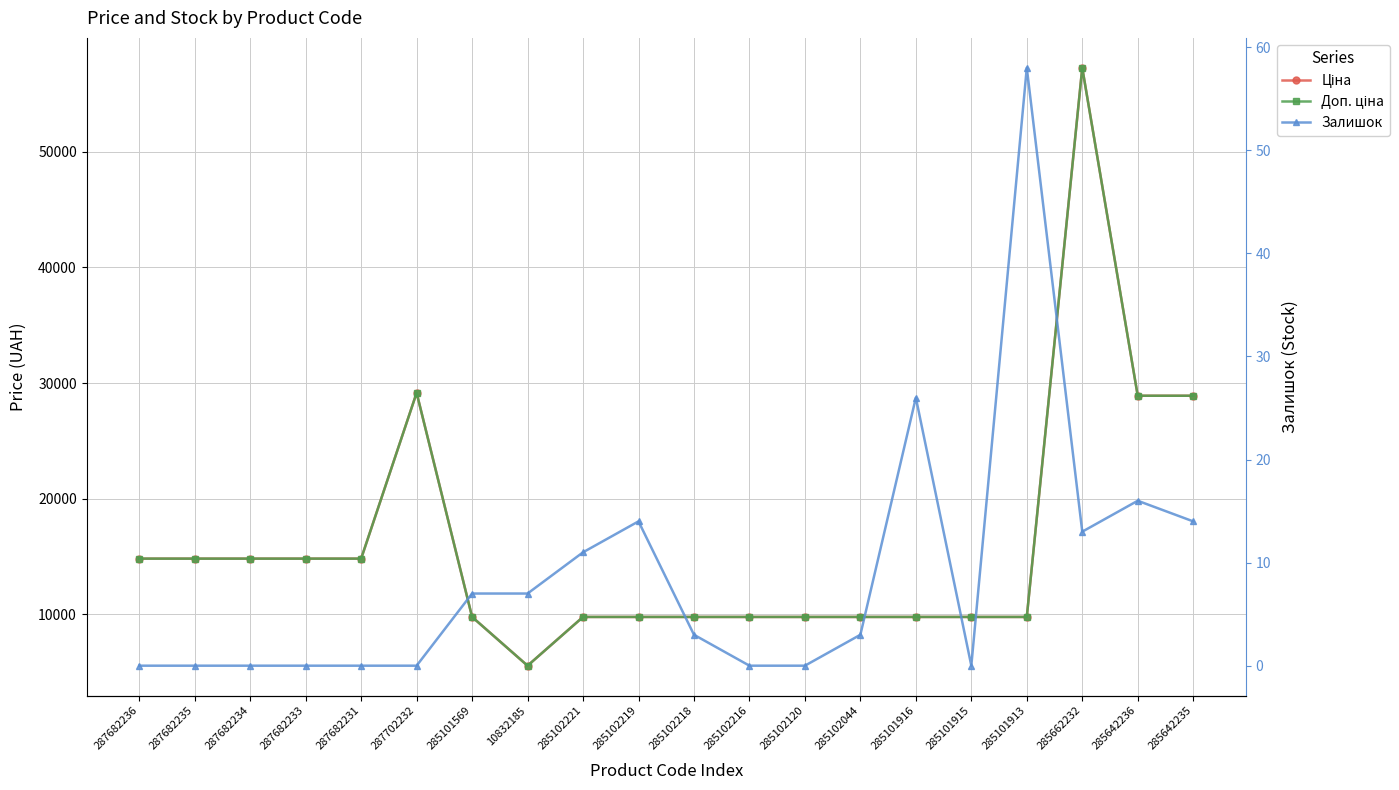

Read the Доп. ціна value at 285102219.

9775.5